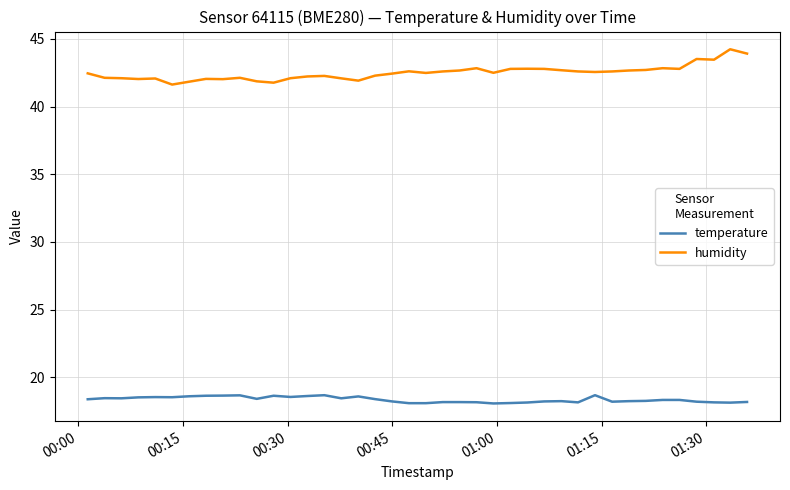

What are all the series names shown in the legend?

temperature, humidity